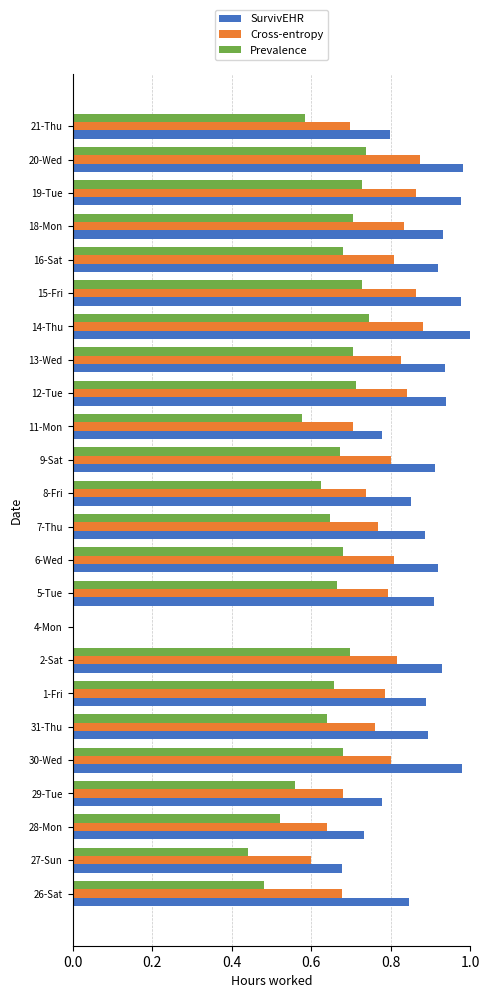

Is the value of Cross-entropy at 14-Thu greater than the value of Prevalence at 2-Sat?

Yes